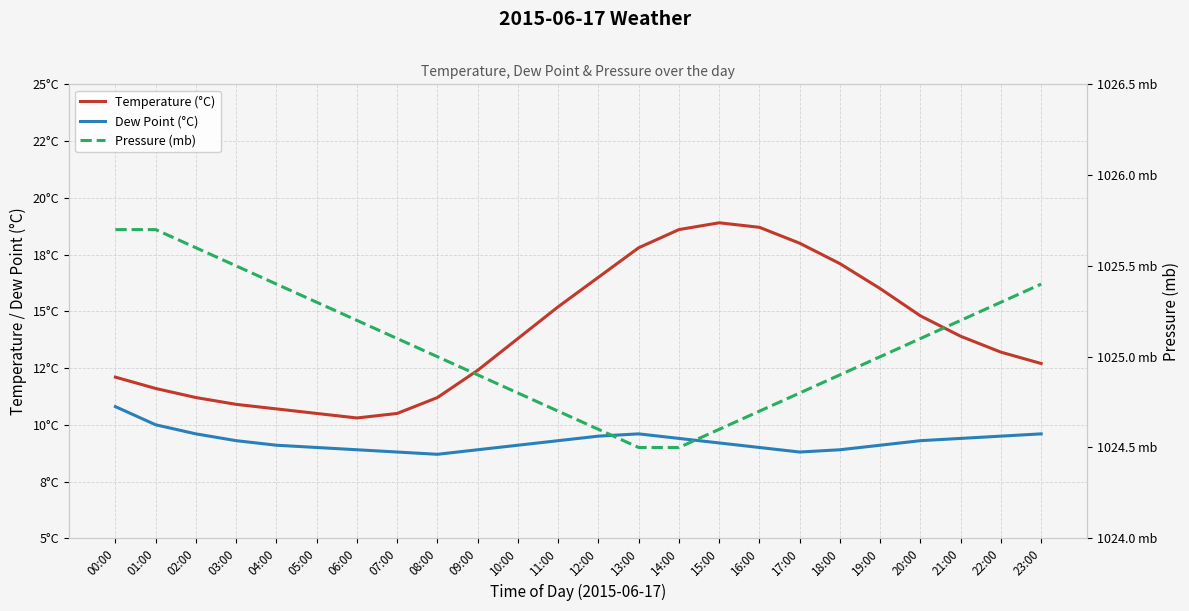

How many values in the Dew Point (°C) series are below 9?

6